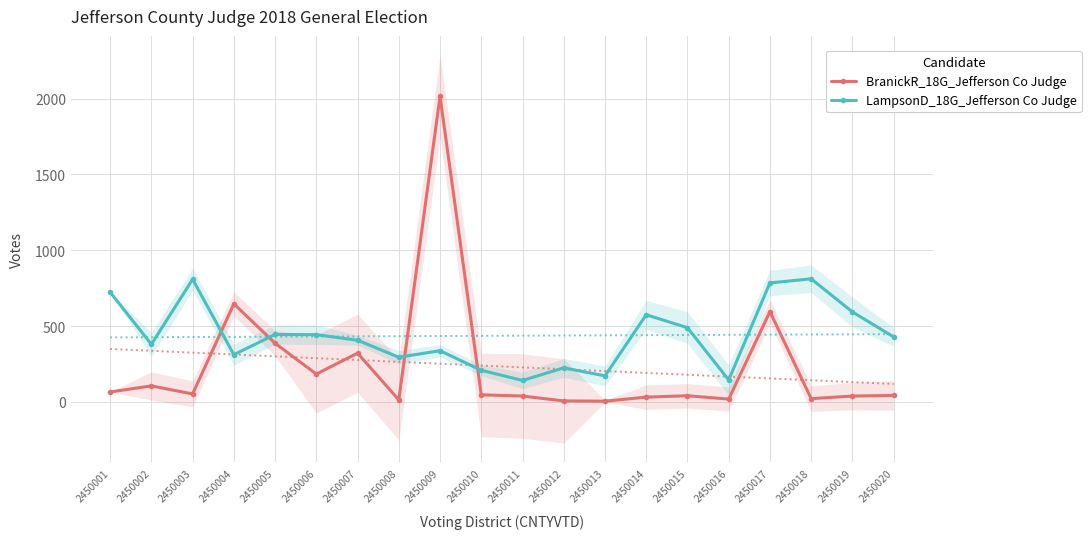

What is the total value across all series at 2450003?

862